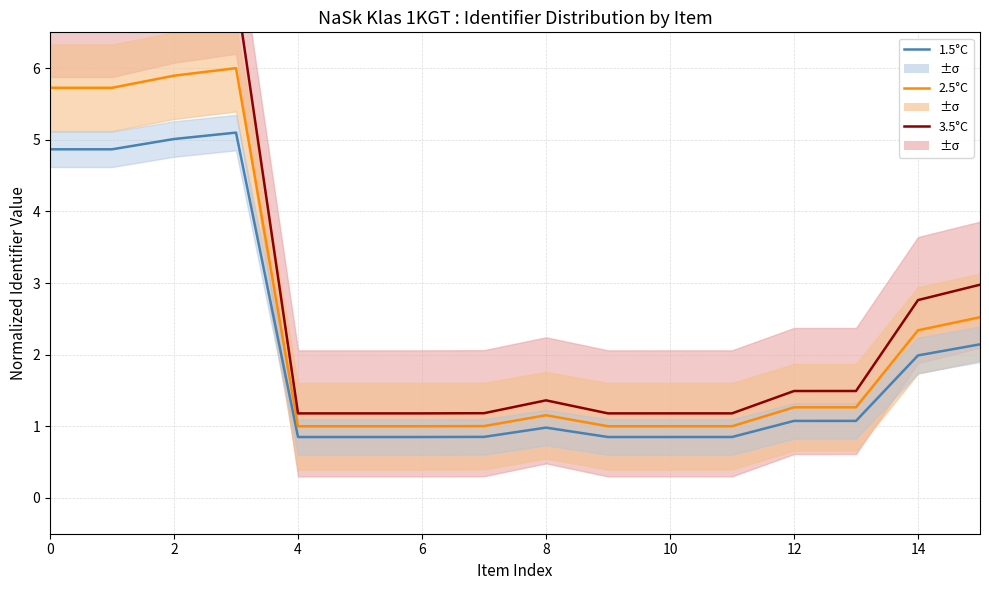

At which label is 2.5°C closest to 3?

15